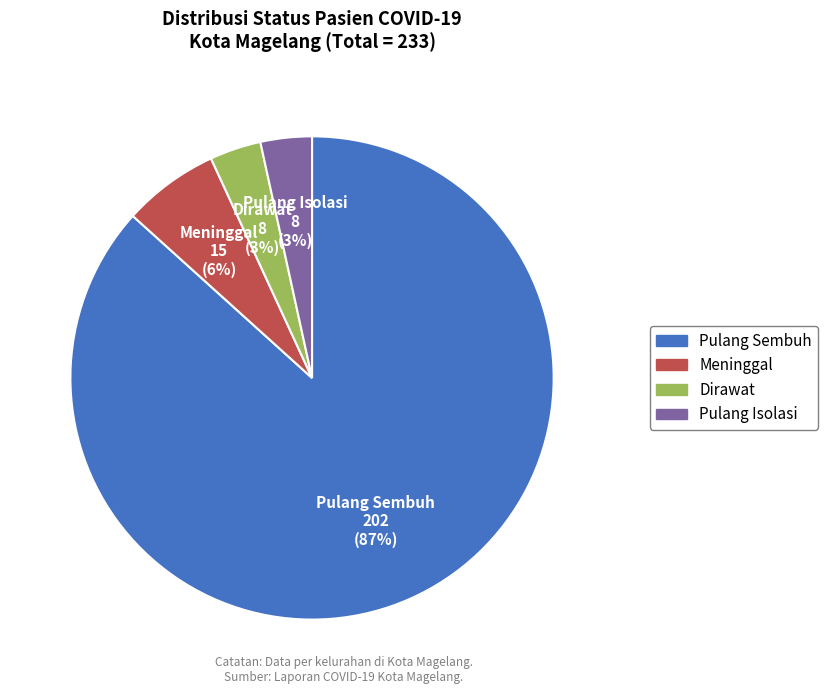

Is the sum of Pulang Sembuh and Dirawat greater than half?

Yes